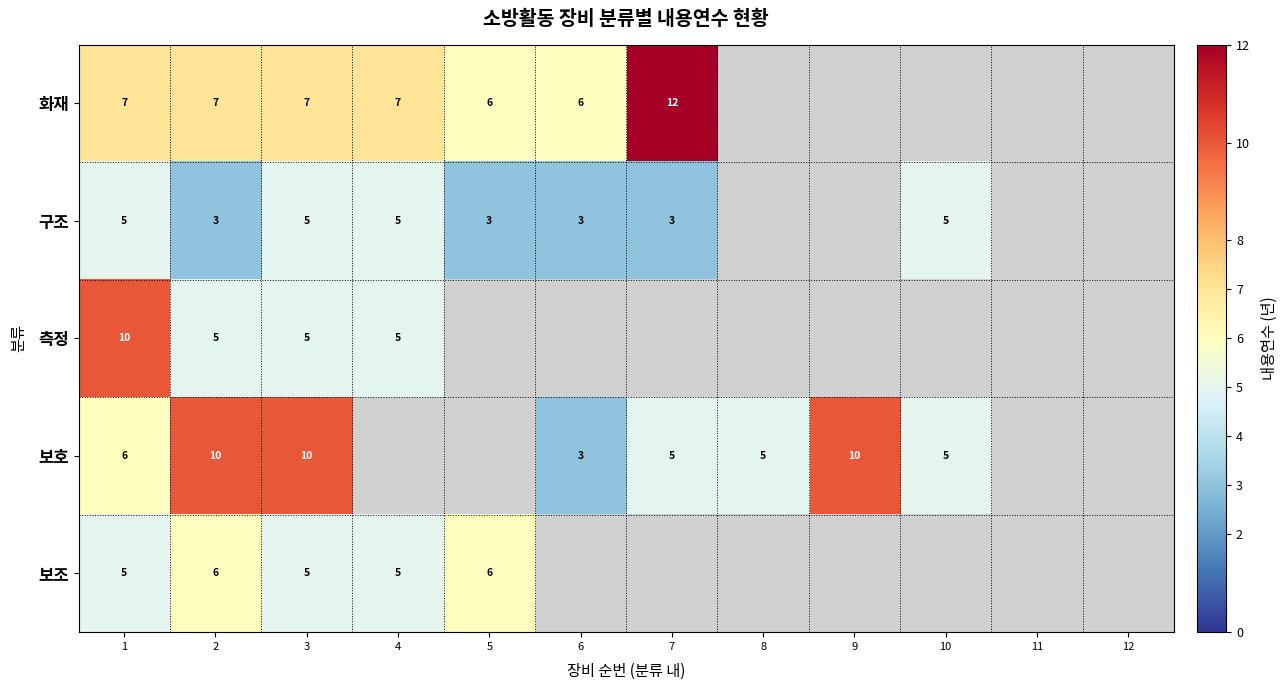

Which series changed the most between 2 and 3?

구조